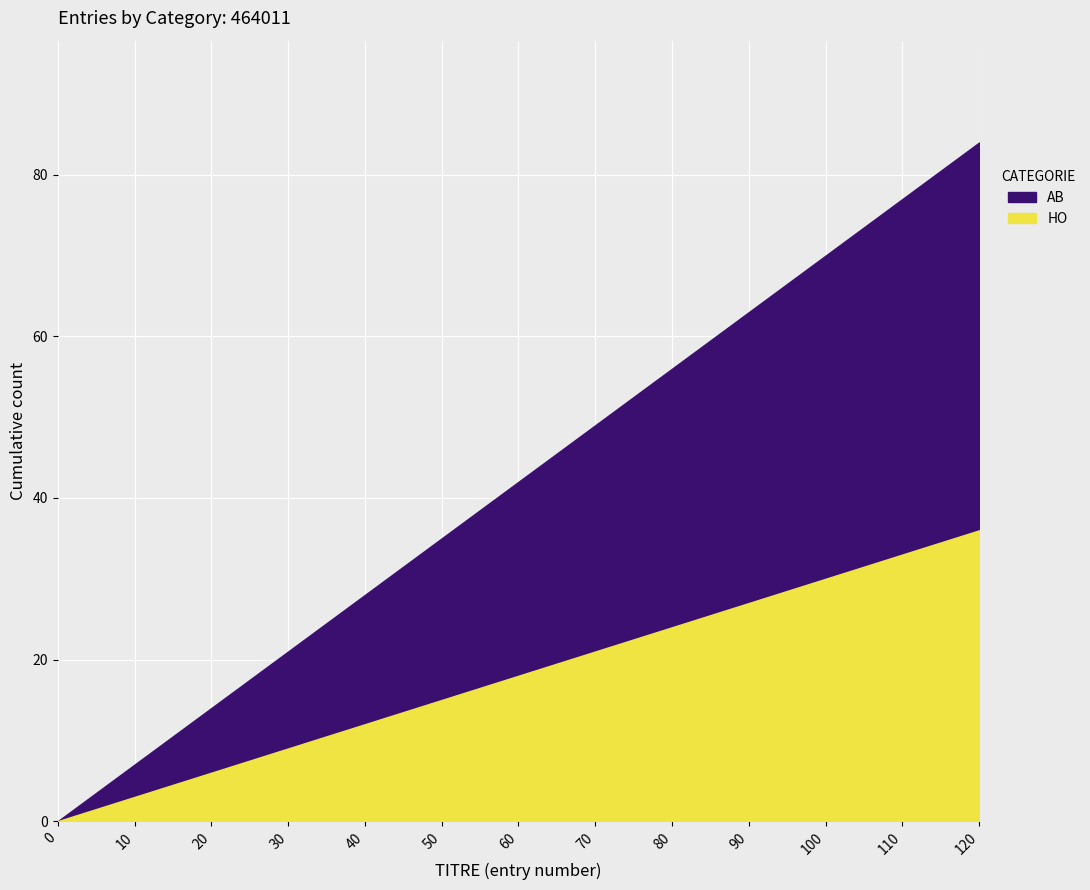

What is the difference between the second highest and minimum values in the AB series?

77